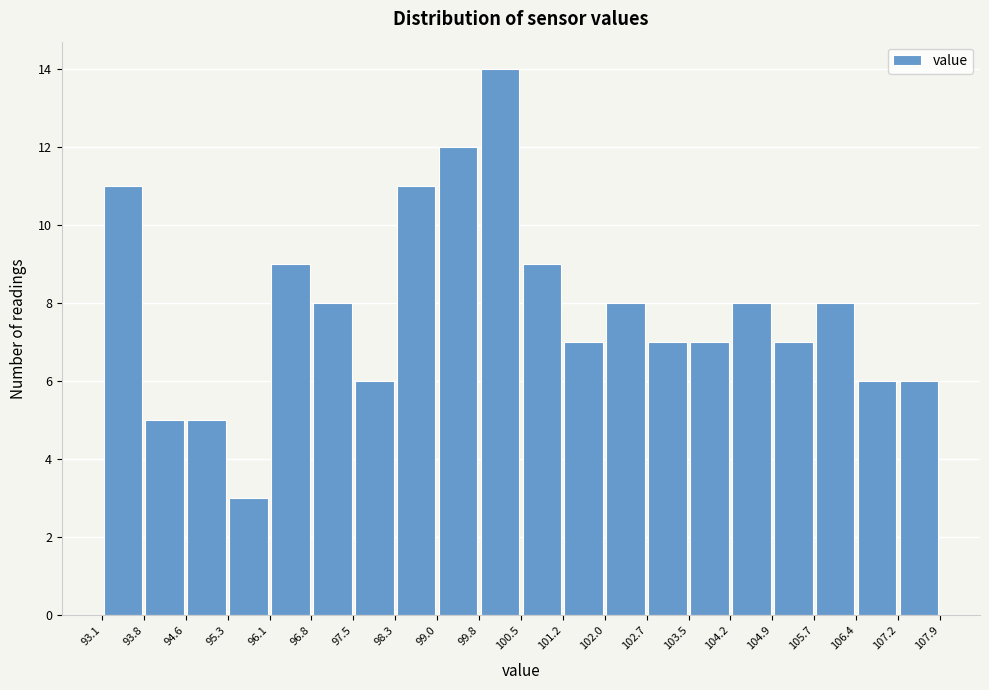

What is the height of the bar covering 93.1 to 93.8 on the x-axis? The values are not printed on the chart, so give them approximately, as read against the axis.

11